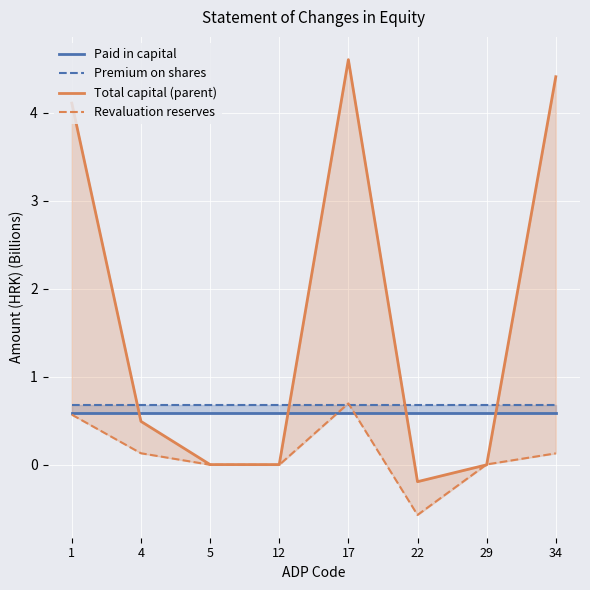

Reading right to left, what are all the values shown in this chart?

Paid in capital: 0.6	0.6	0.6	0.6	0.6	0.6	0.6	0.6
Premium on shares: 0.7	0.7	0.7	0.7	0.7	0.7	0.7	0.7
Total capital (parent): 4.4	-0.0	-0.2	4.6	0.0	0.0	0.5	4.1
Revaluation reserves: 0.1	0.0	-0.6	0.7	-0.0	-0.0	0.1	0.6